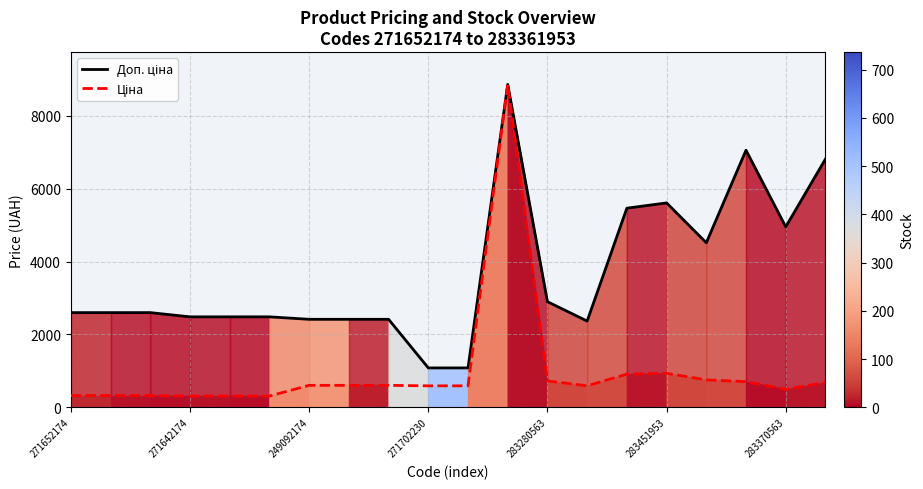

At which category does Ціна reach its first local valley?

13